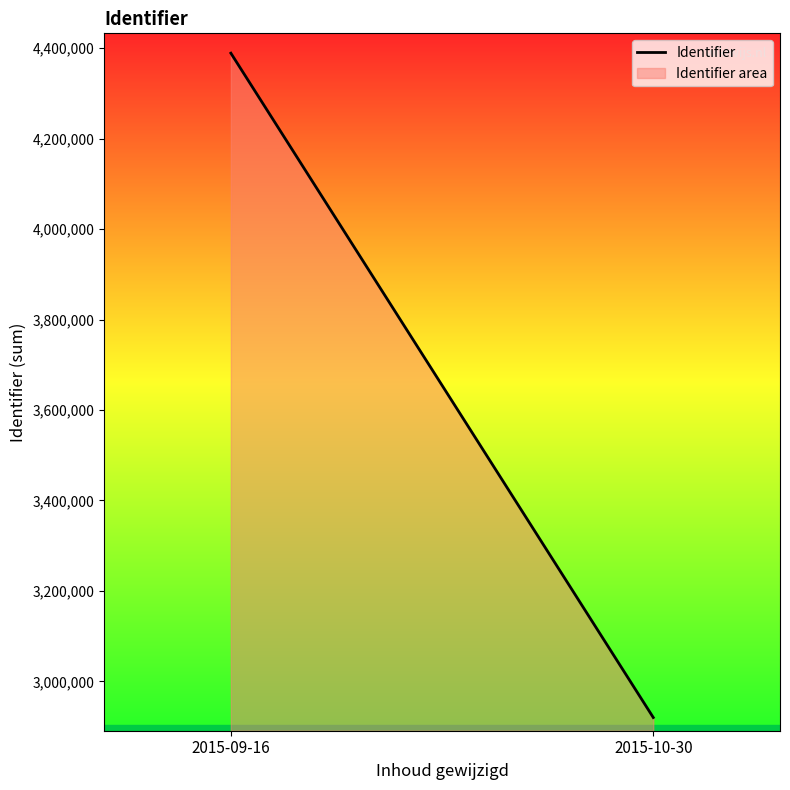

List the labels in order of value, largest first.

2015-09-16, 2015-10-30